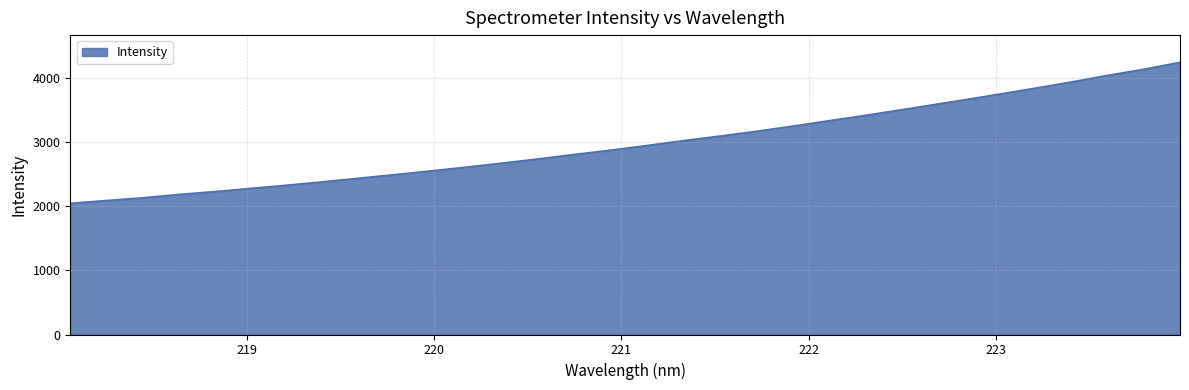

What is the difference between the maximum and minimum values?

2196.2